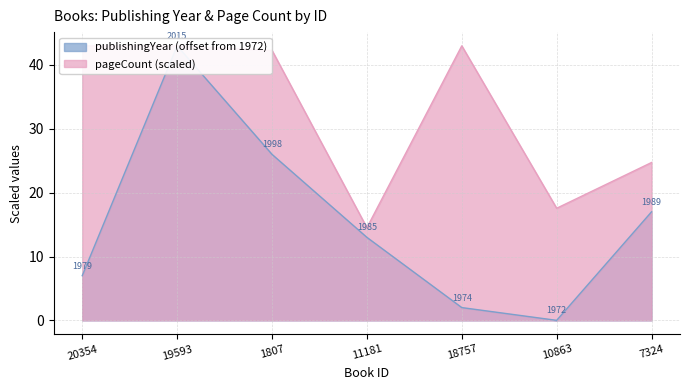

At which label does publishingYear first exceed 13?

19593